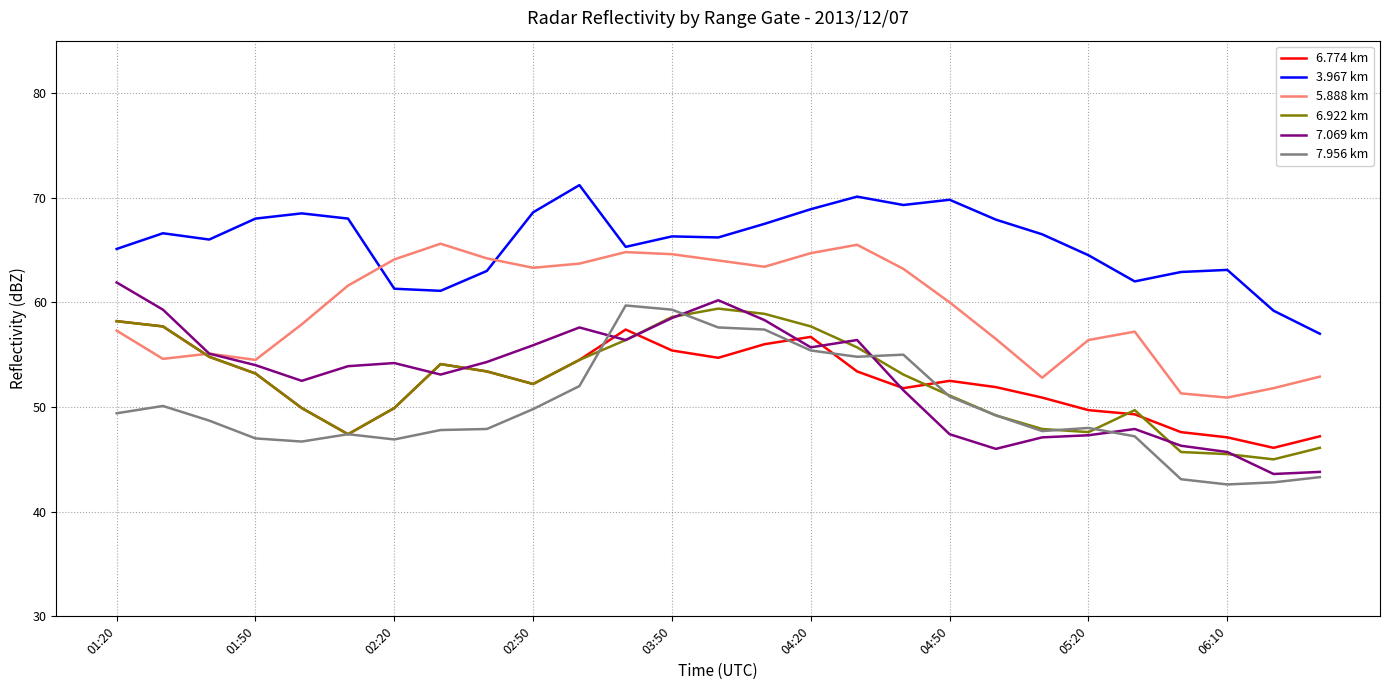

What are all the series names shown in the legend?

6.774 km, 3.967 km, 5.888 km, 6.922 km, 7.069 km, 7.956 km